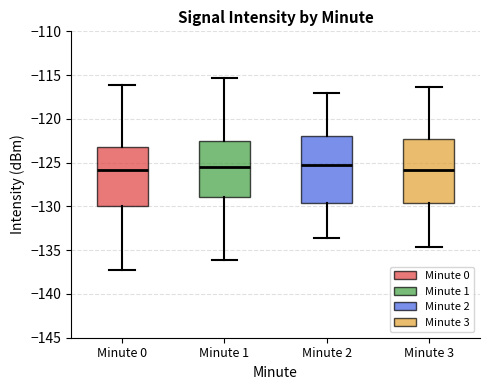

Reading left to right, transcribe this box plot: for each box, give where its median line is, the range the box spans, and where its two whiskers end, as read against the y-axis. The values are not printed on the chart, so give them approximately, as read against the axis.

Minute 0: median -126.0, box -130.0 to -123.0, whiskers -137.5 to -116.0
Minute 1: median -125.5, box -129.0 to -122.5, whiskers -136.0 to -115.5
Minute 2: median -125.5, box -129.5 to -122.0, whiskers -133.5 to -117.0
Minute 3: median -126.0, box -129.5 to -122.5, whiskers -134.5 to -116.5